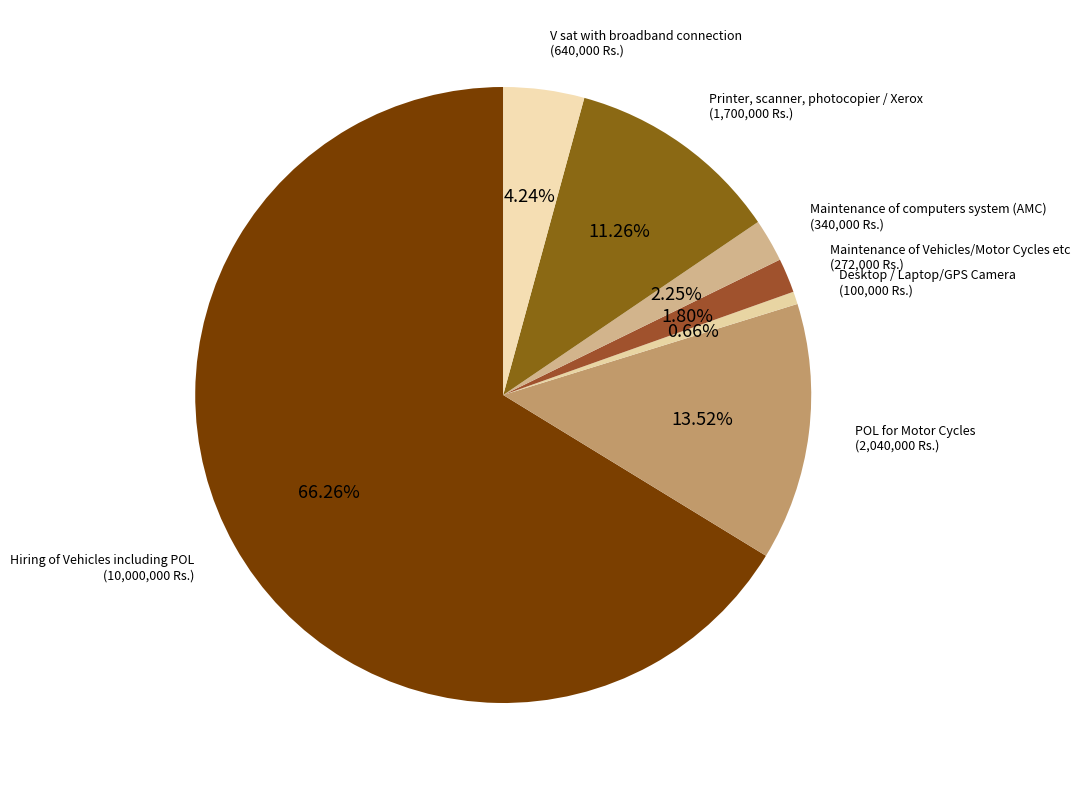

Does any single category account for the majority?

Yes